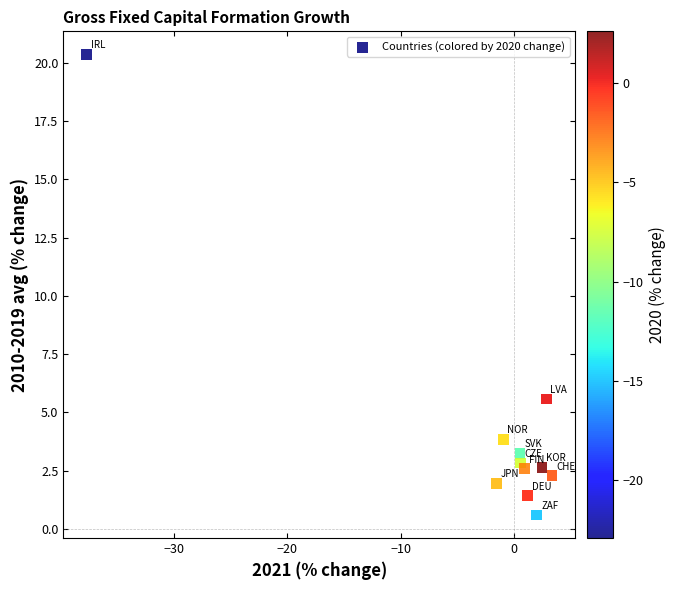

What Y value in the scatter plot is closest to 10?

5.6